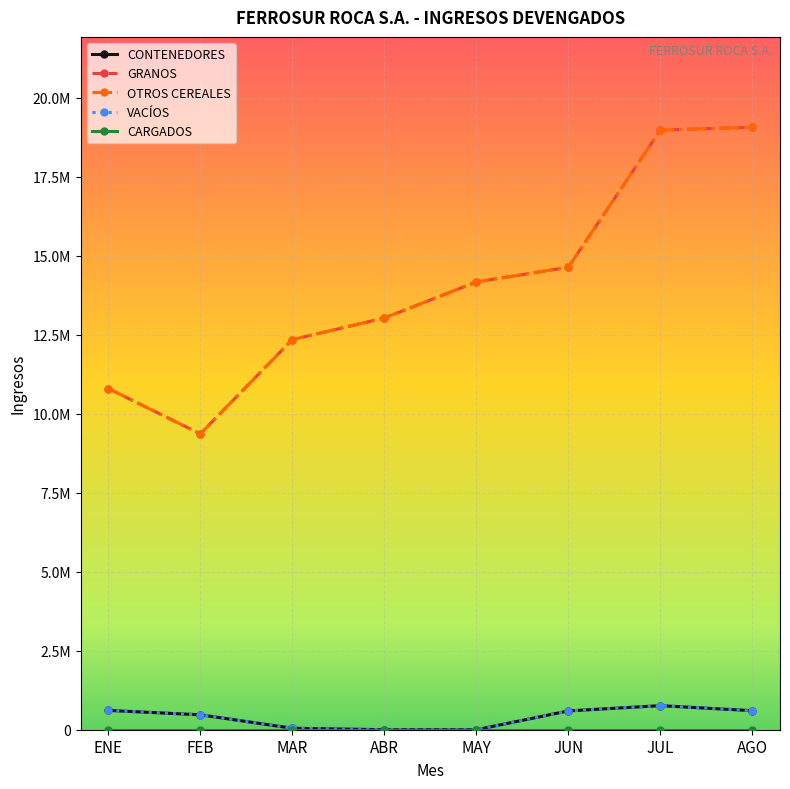

Is this an area chart (filled region under the line)?

No